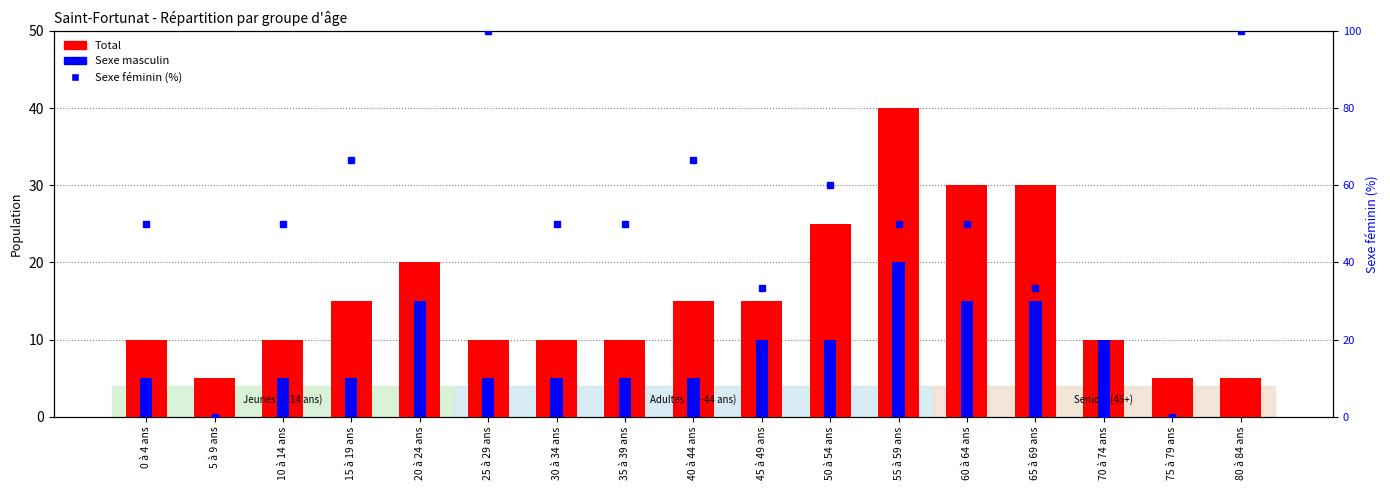

What is the approximate value of Total at 70 à 74 ans?

10.0